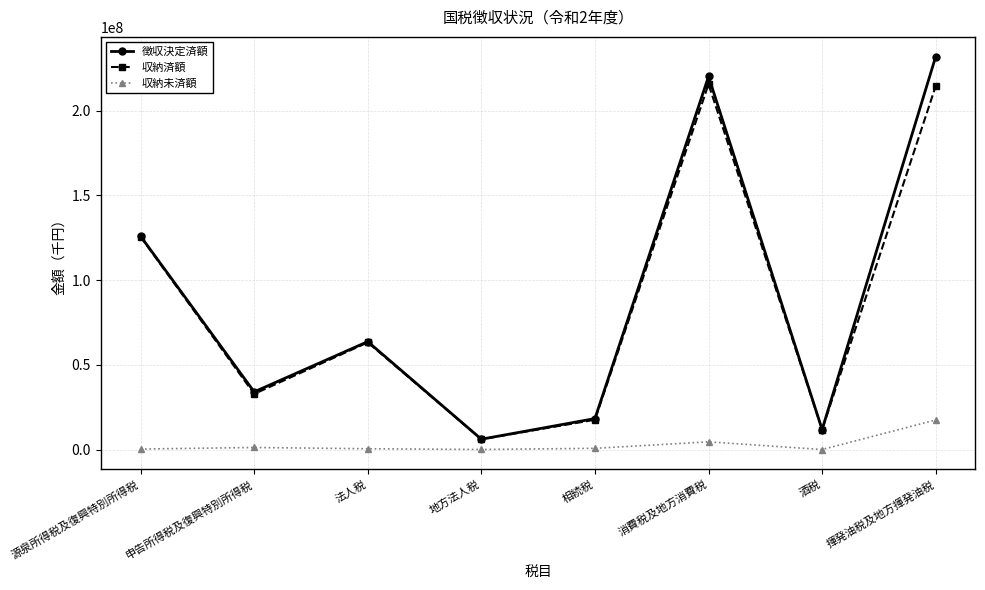

At which category does 徴収決定済額 reach its first local peak?

法人税